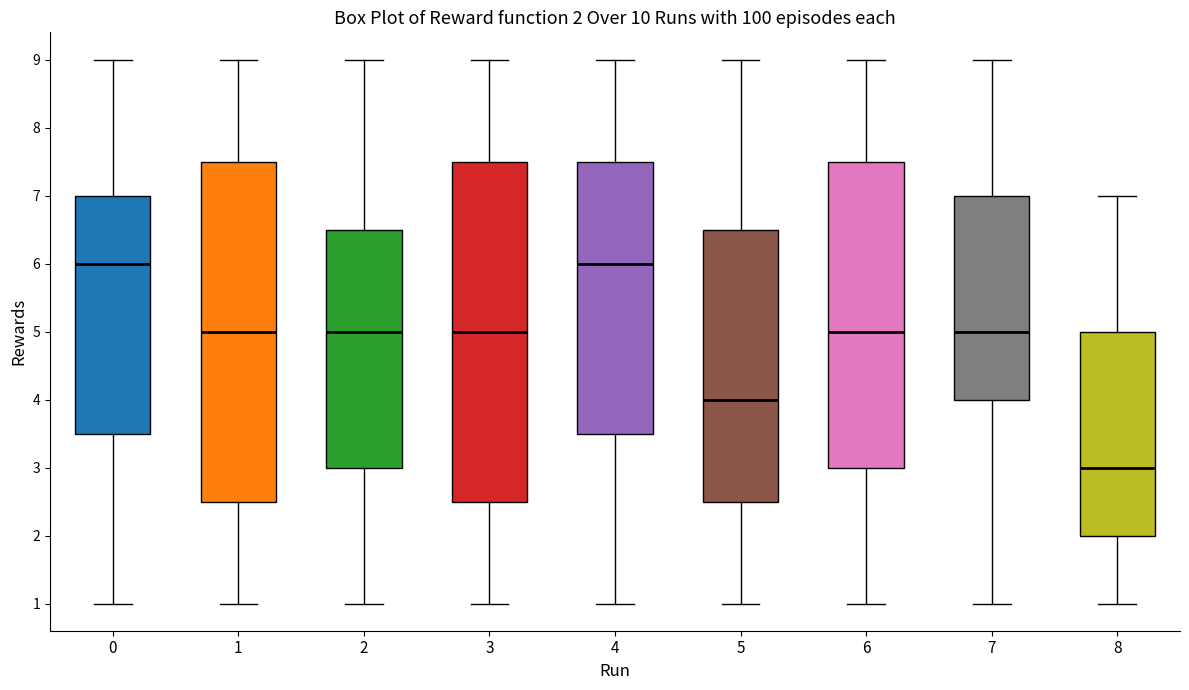

Which box's median line is the lowest?

8